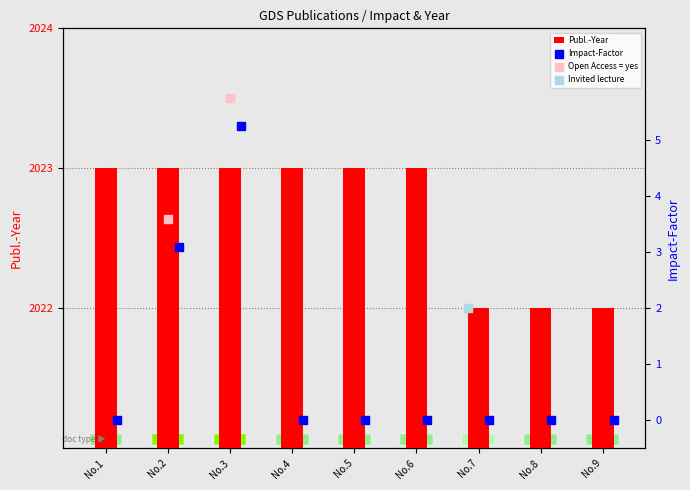

Is the value of Impact-Factor at 2 greater than the value of Publ.-Year at 1?

Yes